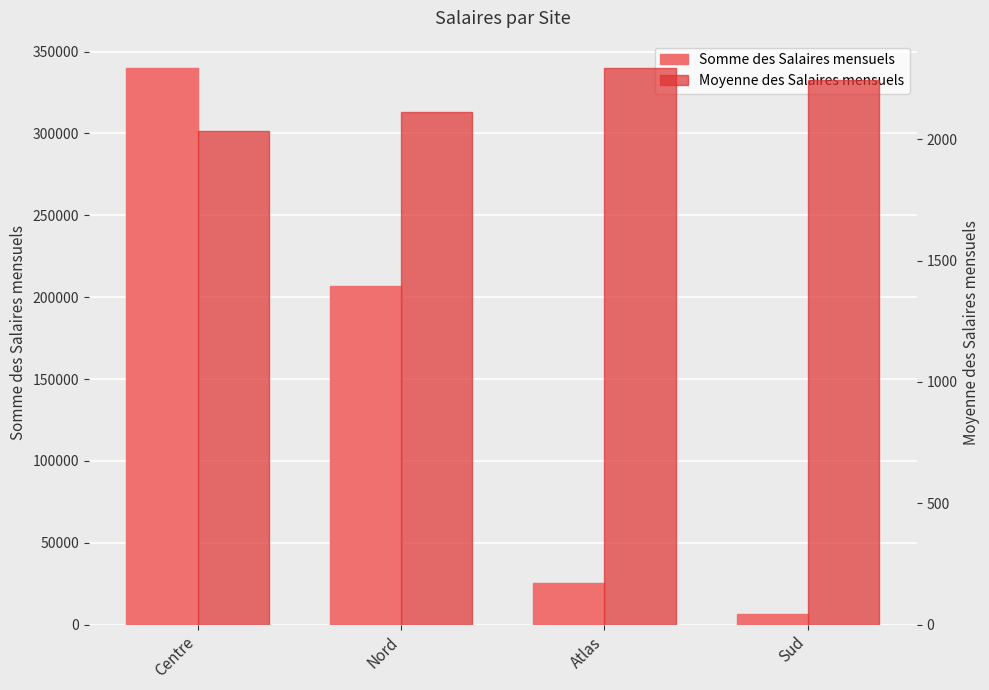

What is the value of the Moyenne des Salaires mensuels bar at the 3rd from the left?

2291.0